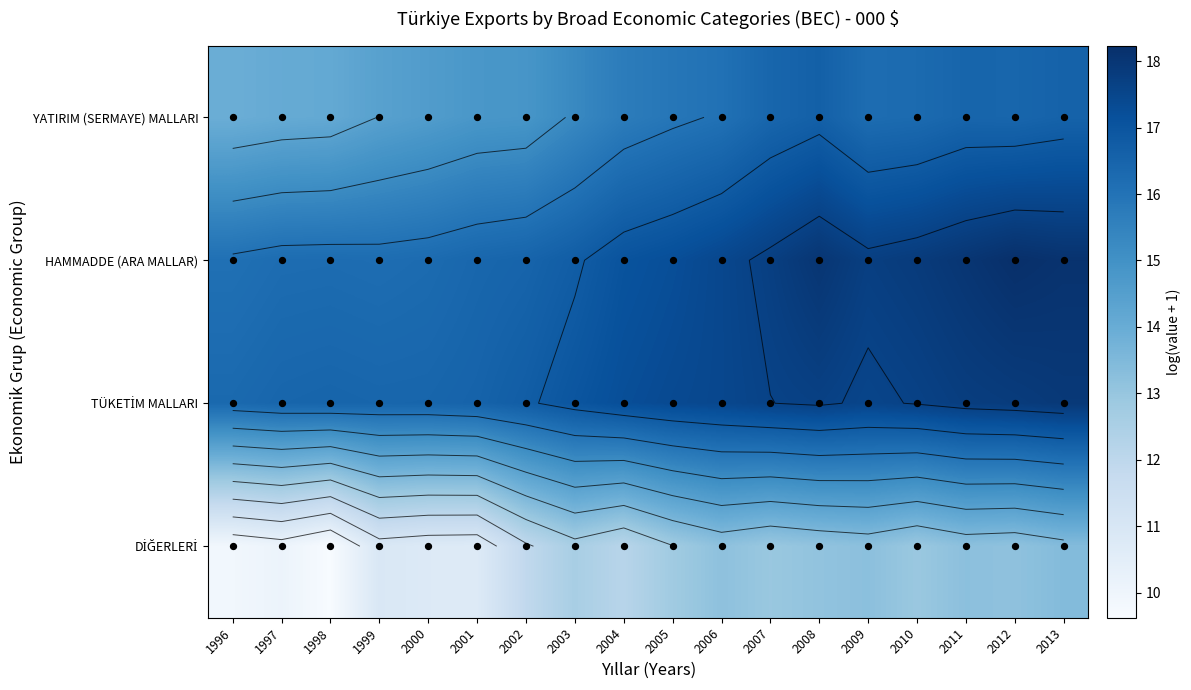

How many data points in TÜKETİM MALLARI are above 17?

10